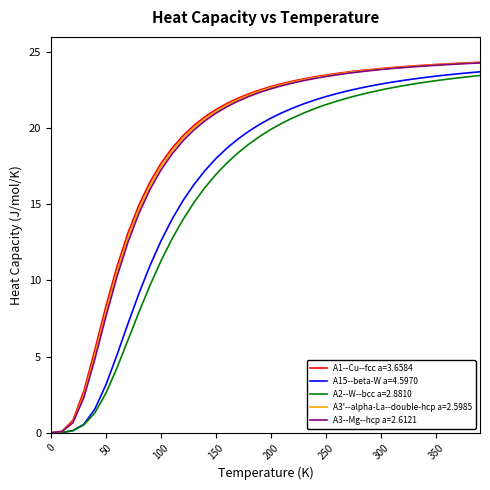

Which series has the widest spread of values?

A1--Cu--fcc a=3.6584